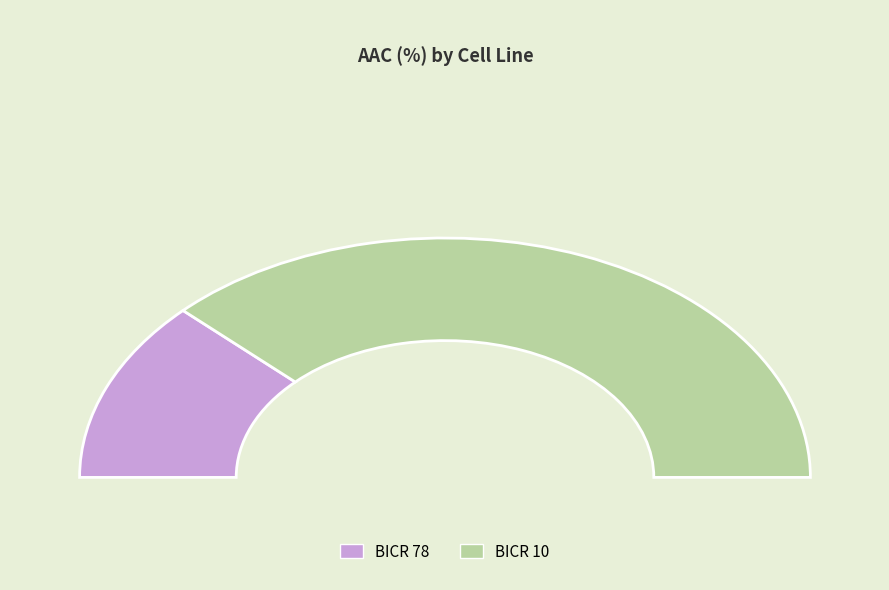

Between BICR 10 and BICR 78, which is larger?

BICR 10